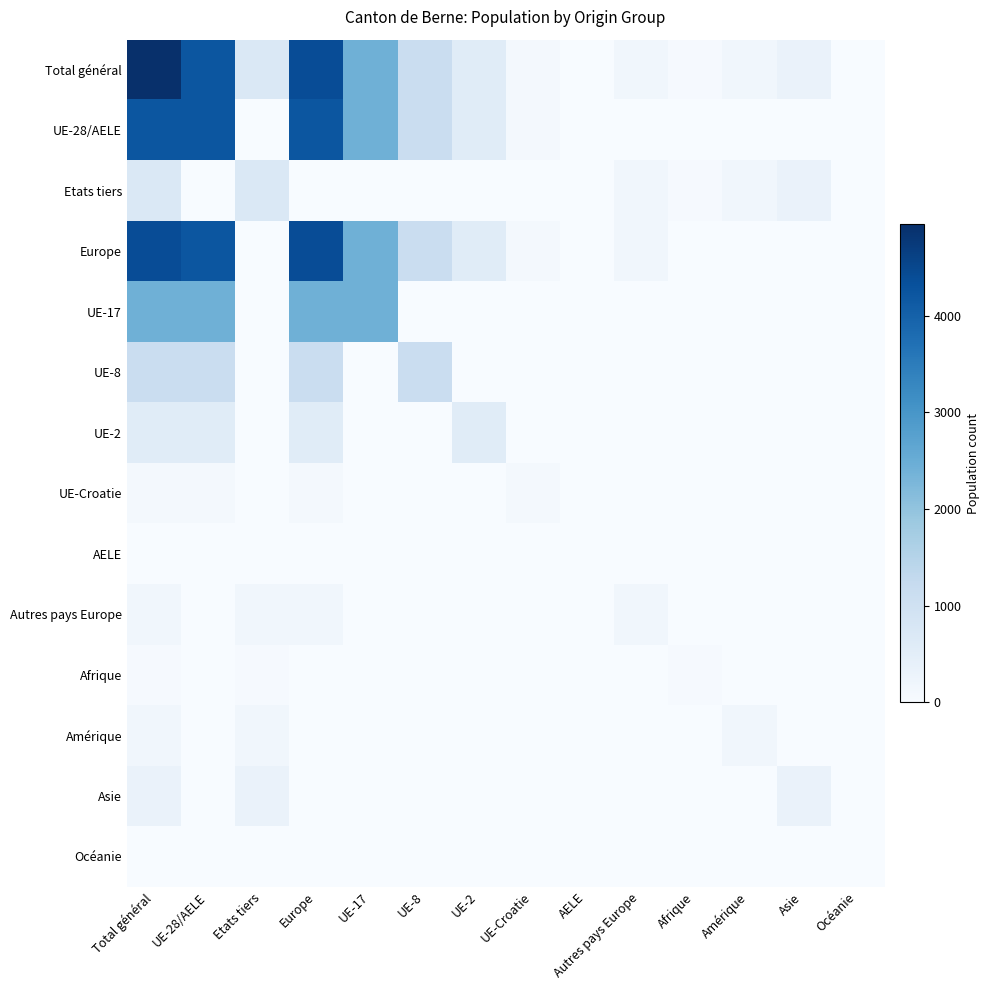

What is the difference between the highest and lowest values at UE-17?

2431